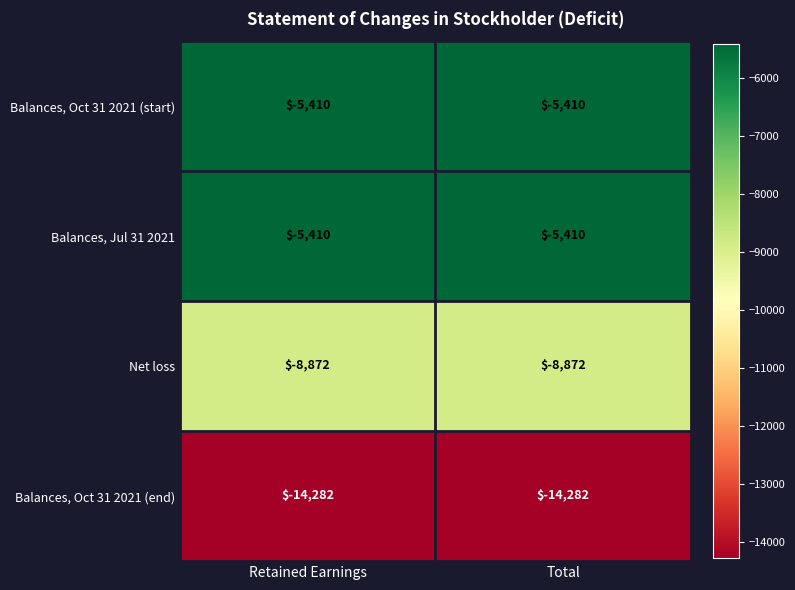

Reading left to right, transcribe all the data shown in this chart.

Balances, Oct 31 2021 (start): Retained Earnings=-5410	Total=-5410
Balances, Jul 31 2021: Retained Earnings=-5410	Total=-5410
Net loss: Retained Earnings=-8872	Total=-8872
Balances, Oct 31 2021 (end): Retained Earnings=-14282	Total=-14282